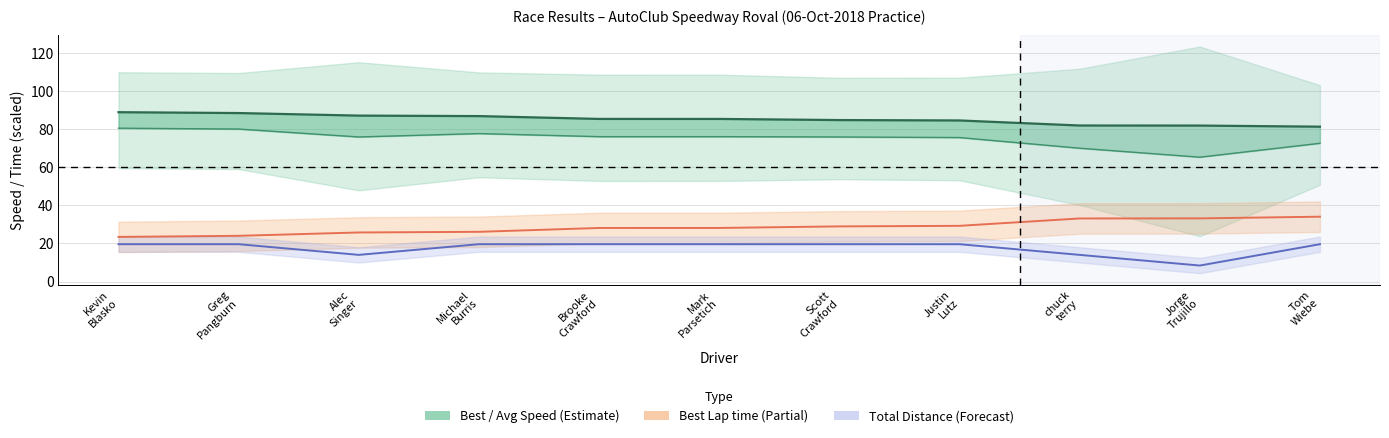

True or false: Average Speed and Total Distance cross at least once.

False